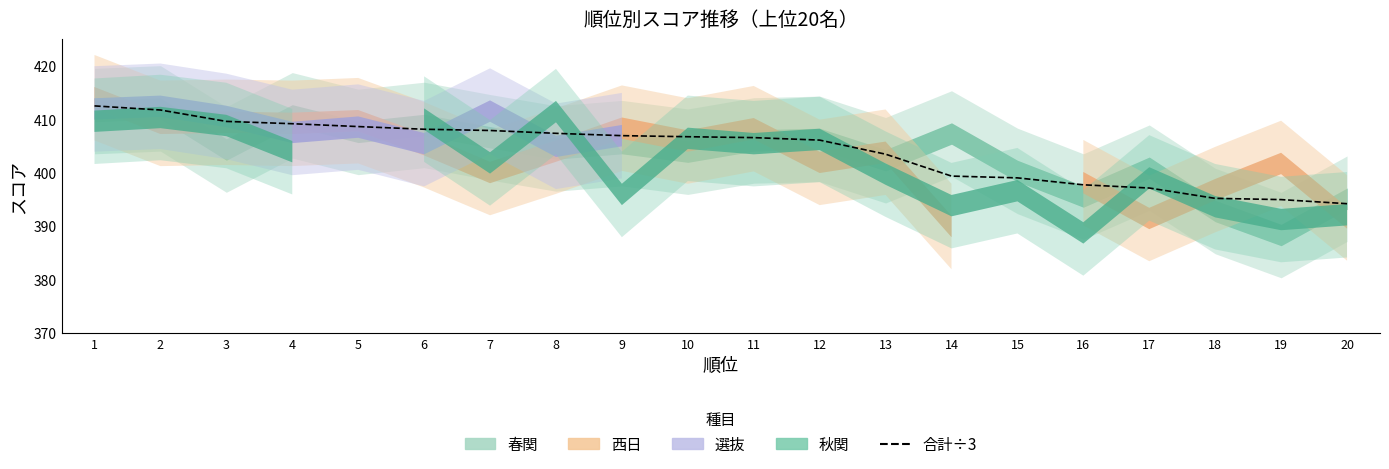

True or false: the data shows 408.6 at 5.

True